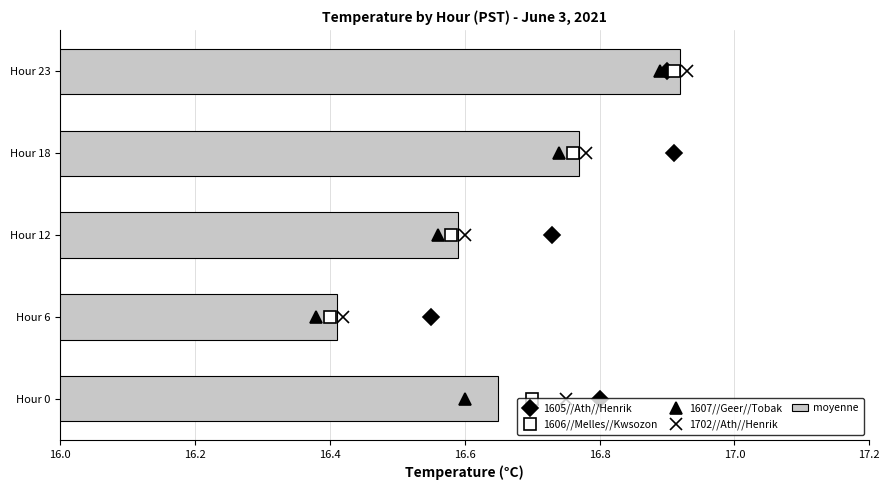

How many positive values does the 1702//Ath//Henrik series have?

4